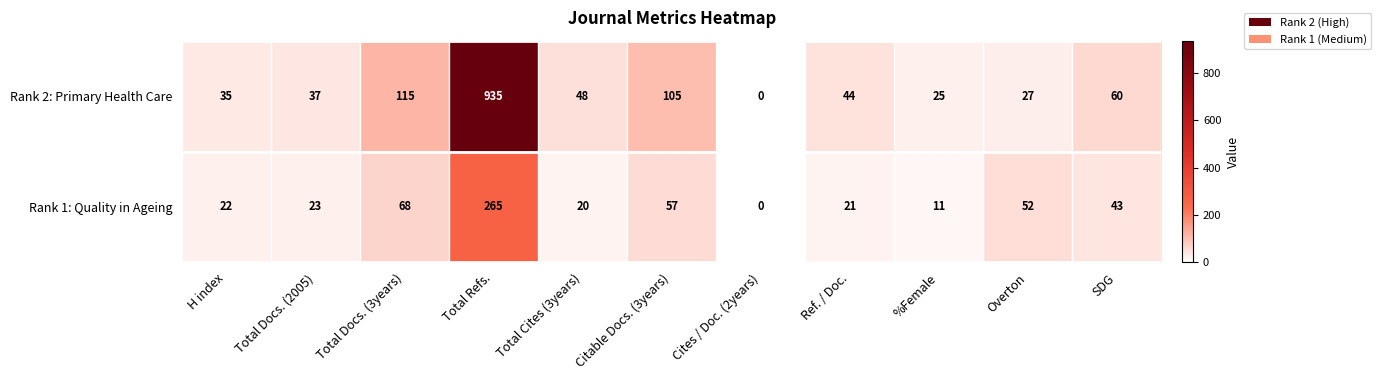

At which label is Rank 2: Primary Health Care closest to 467?

Total Docs. (3years)